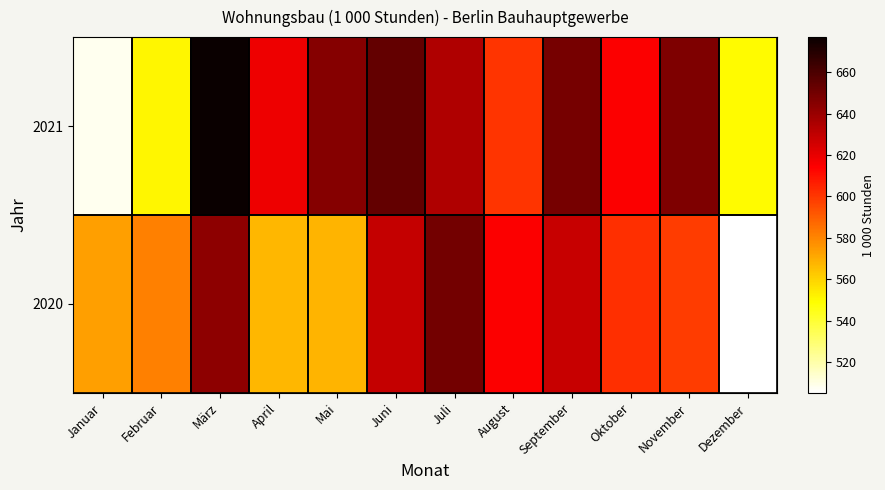

What is the spread (max minus min) of values at Januar?

65